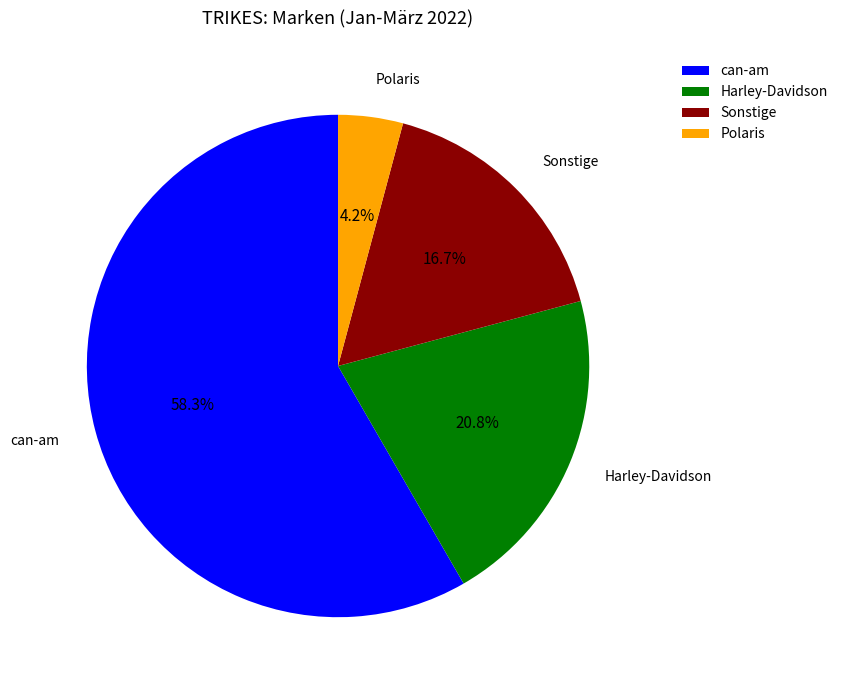

To the nearest percent, what is the difference between the largest and smallest slice percentages?

54%